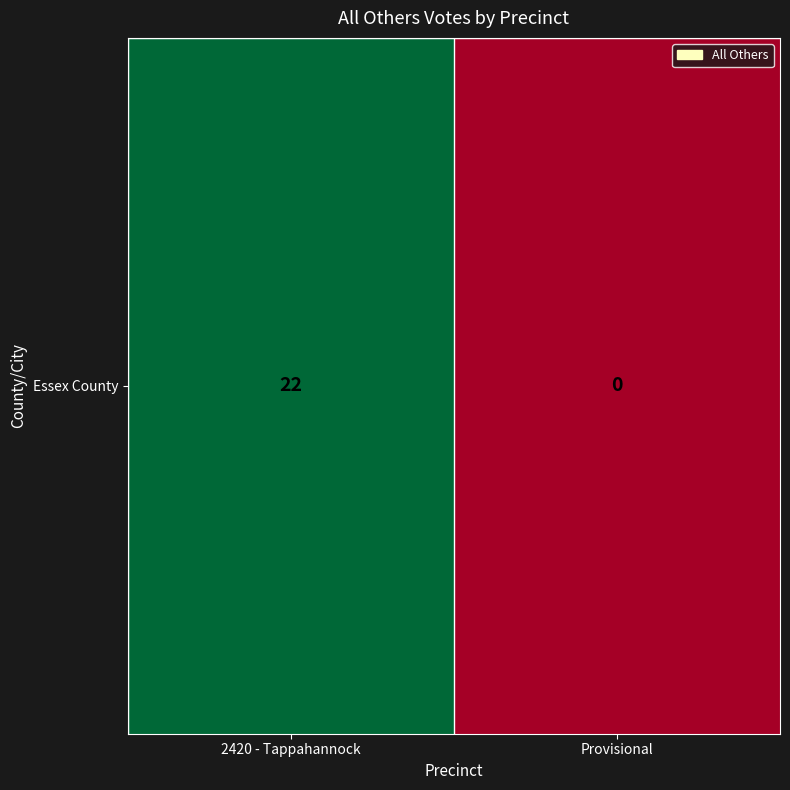

What is the sum of all values?

22